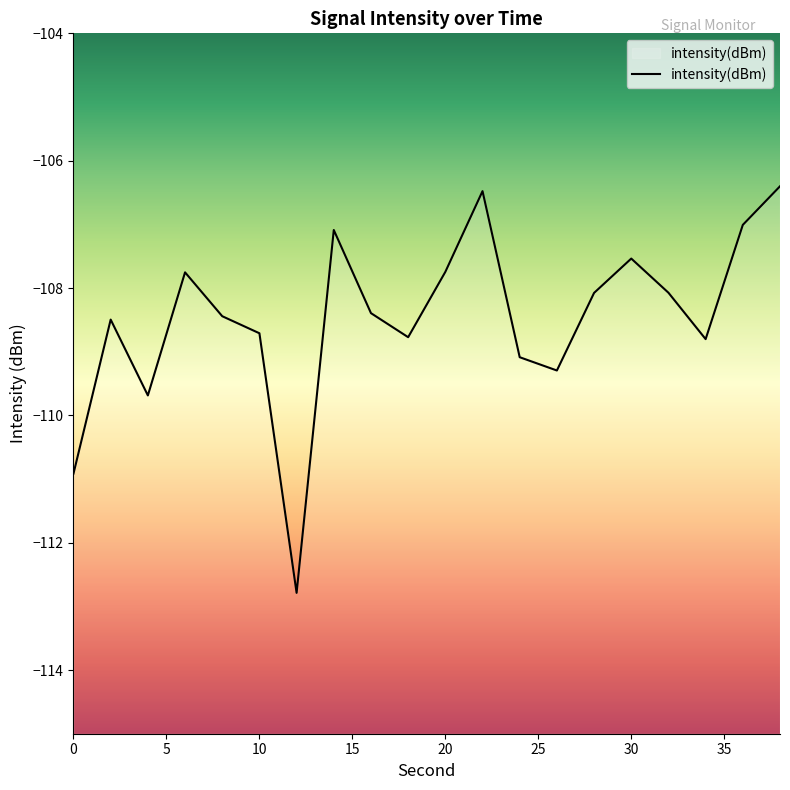

Rank the categories by value from highest to lowest.

38, 22, 36, 14, 30, 20, 6, 32, 28, 16, 8, 2, 10, 18, 34, 24, 26, 4, 0, 12